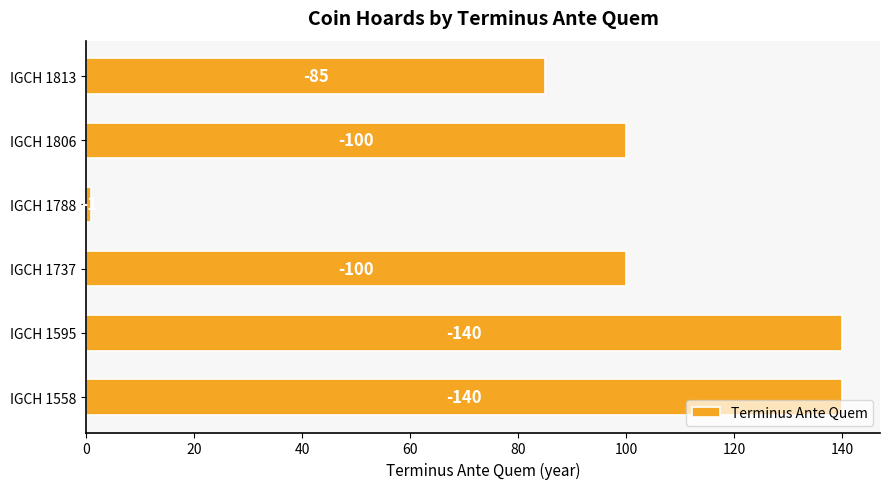

Does the chart contain any negative values?

No